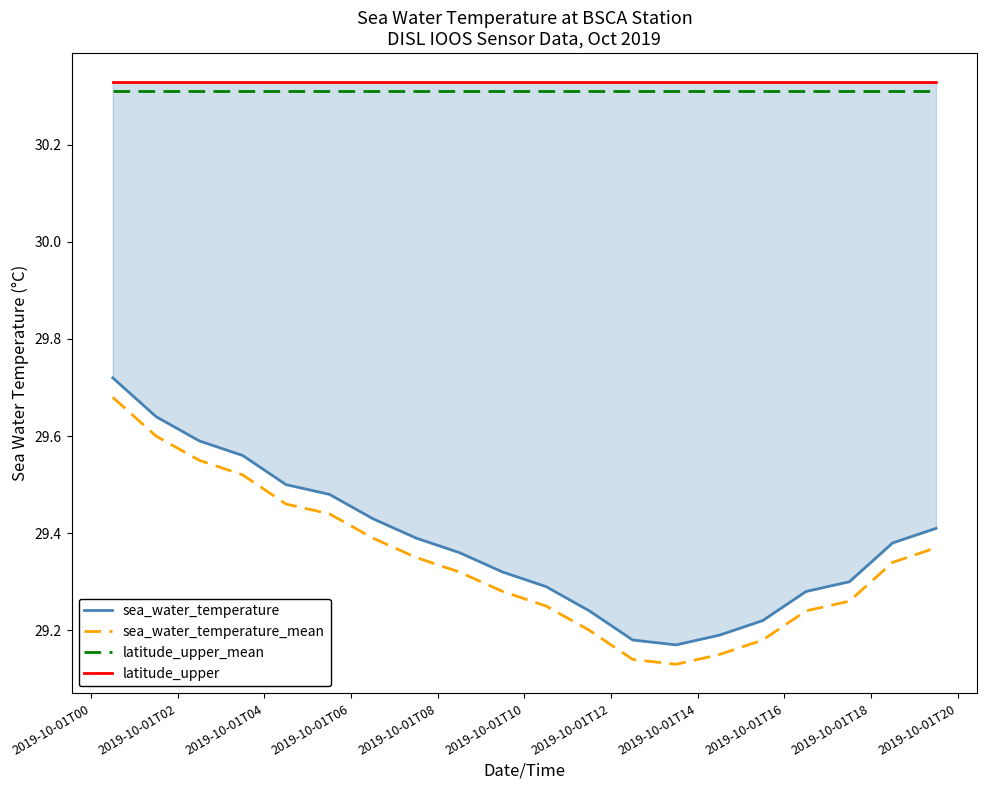

Does the chart have visible grid lines?

No